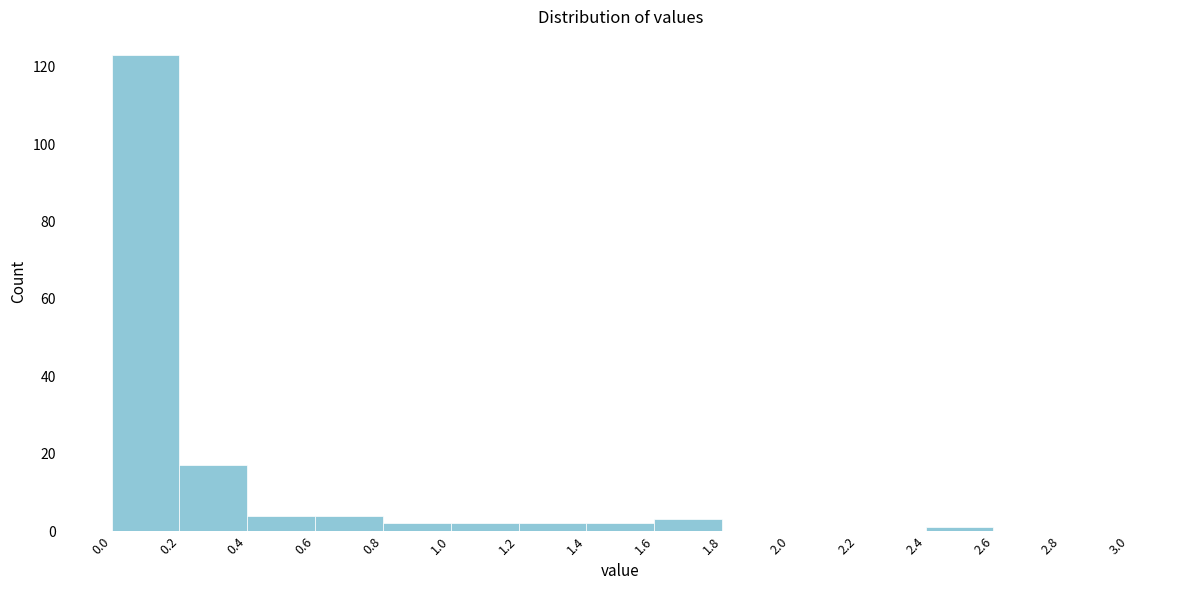

Over which range of the x-axis is the bar tallest?

0.0 to 0.2